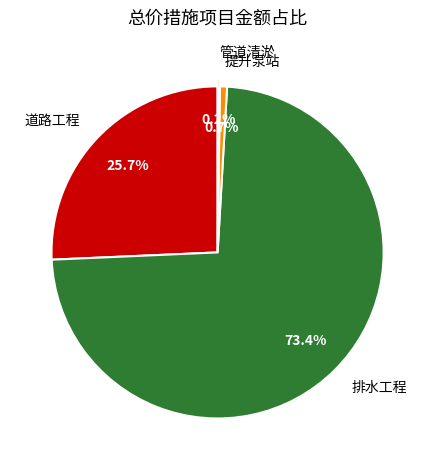

Between 道路工程 and 提升泵站, which is larger?

道路工程